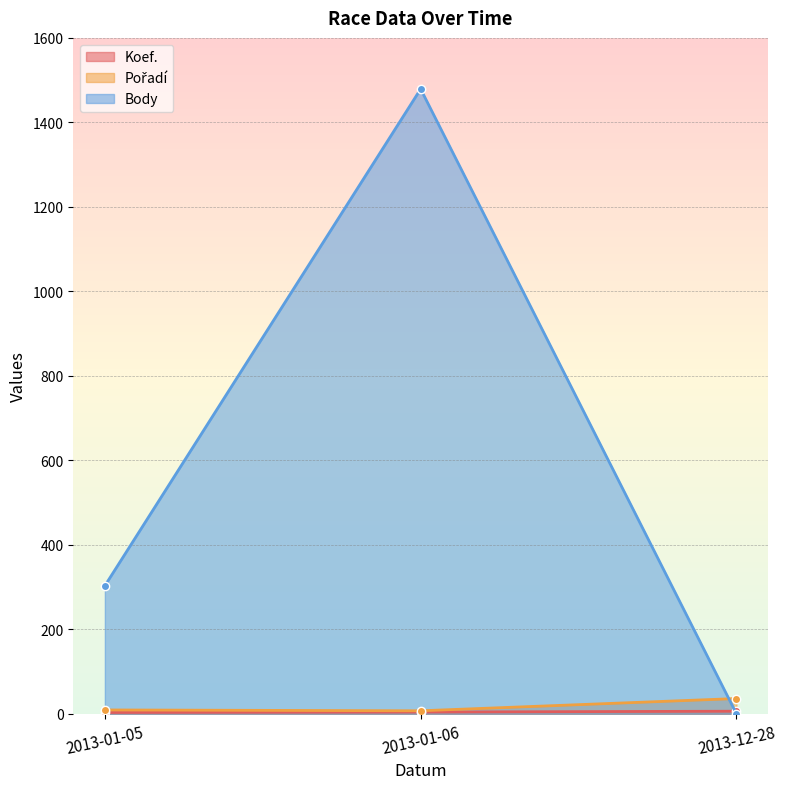

Is it true that Koef. equals 6 at 2013-12-28?

True